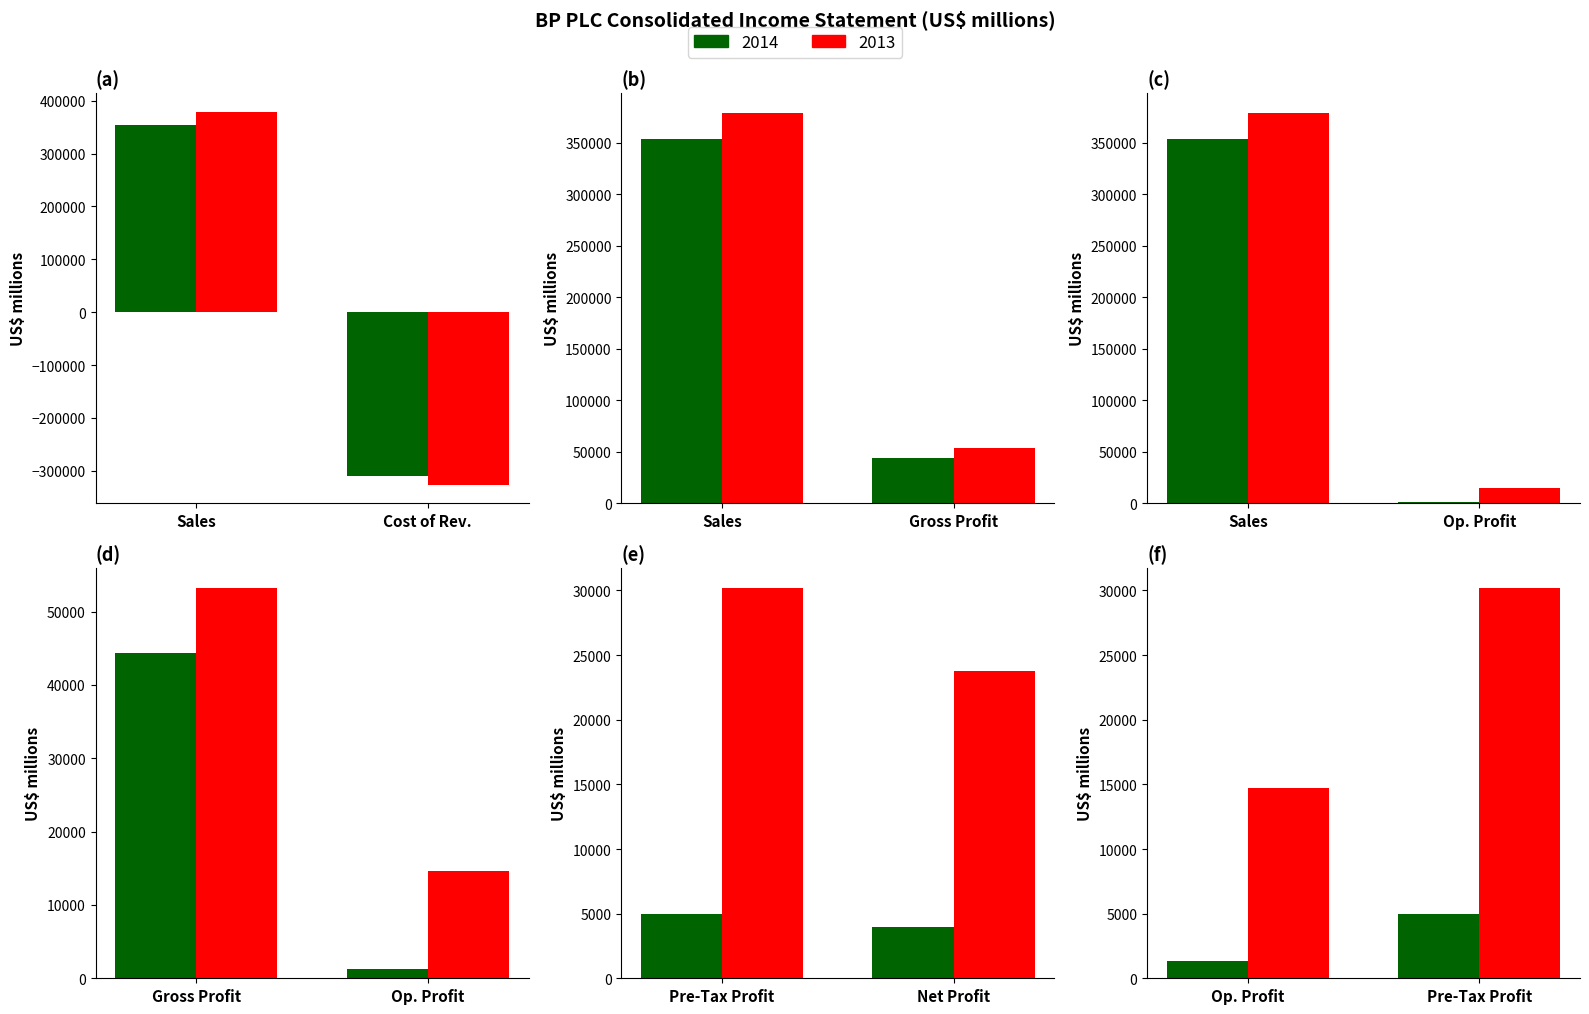

Where is 2014 nearest to the value 22143?

Profit (loss) before taxation